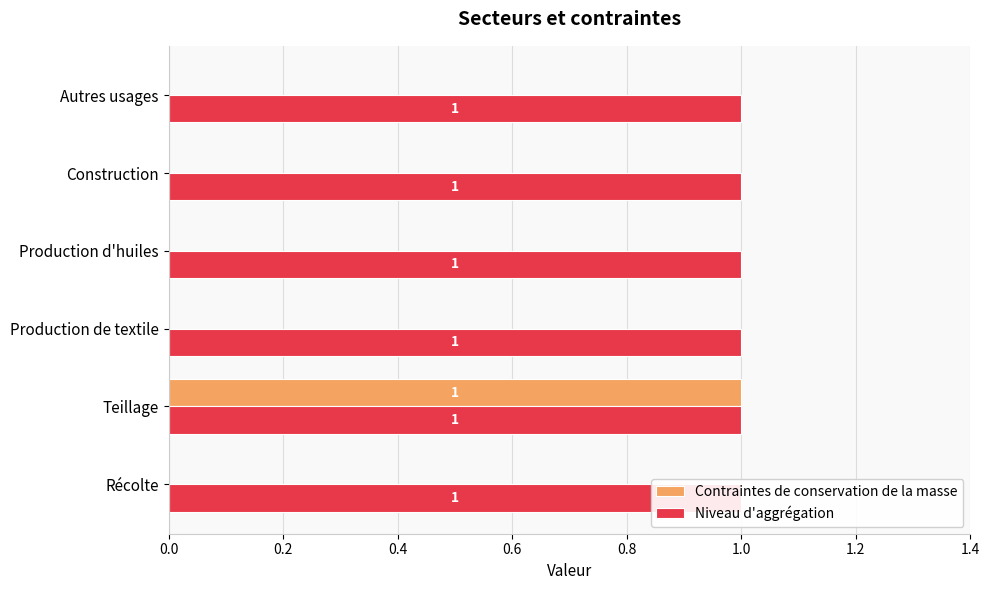

List the series in order of their peak value, highest first.

Contraintes de conservation de la masse, Niveau d'aggrégation